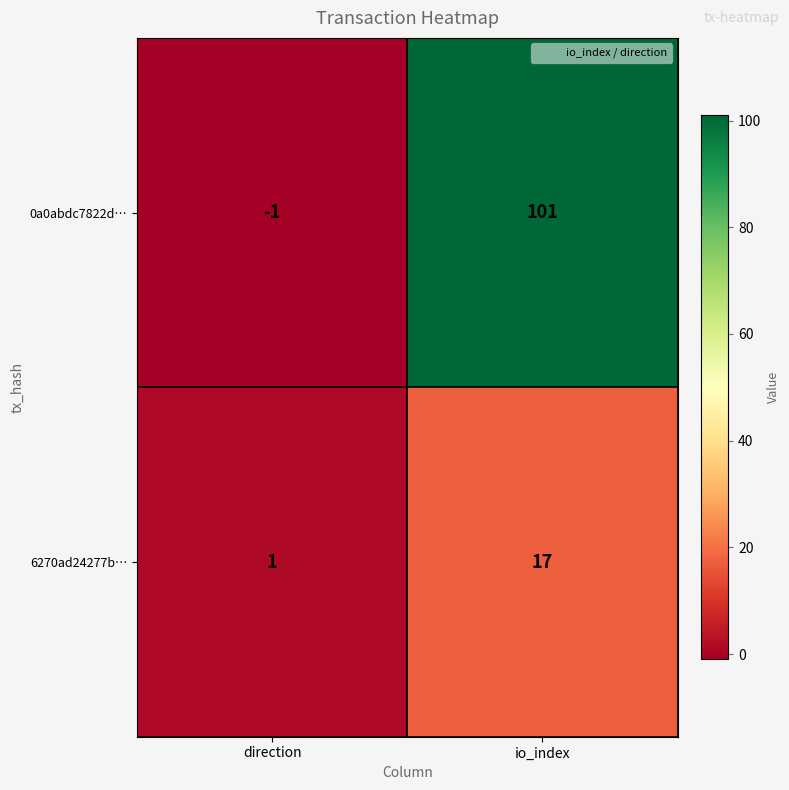

The 6270ad24277b… series shows 2 at direction. True or false?

False